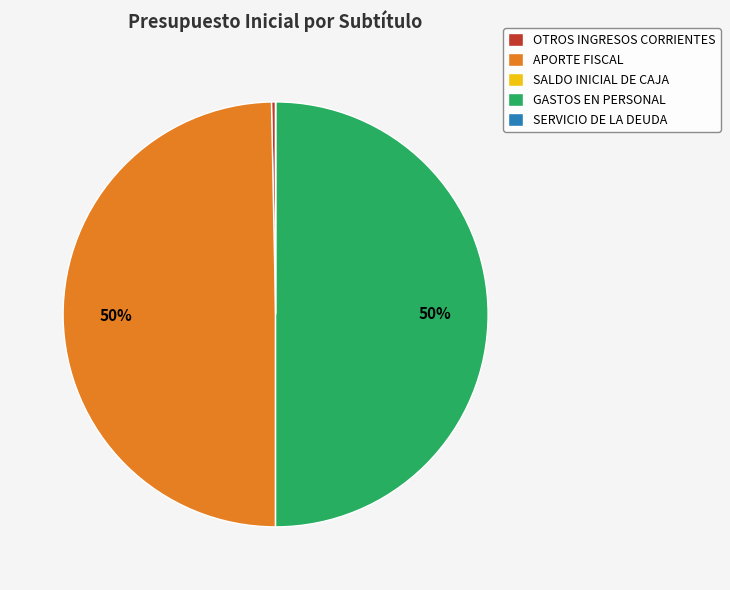

Is the sum of APORTE FISCAL and GASTOS EN PERSONAL greater than half?

Yes